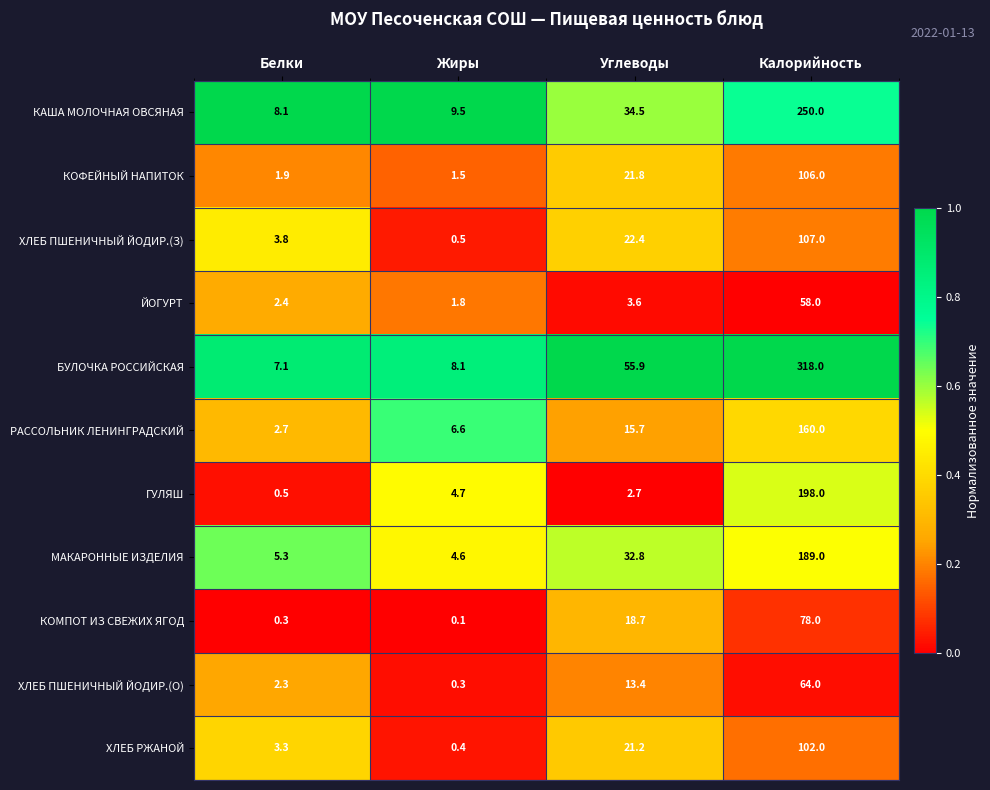

Where does the КАША МОЛОЧНАЯ ОВСЯНАЯ series first go above 34?

Углеводы